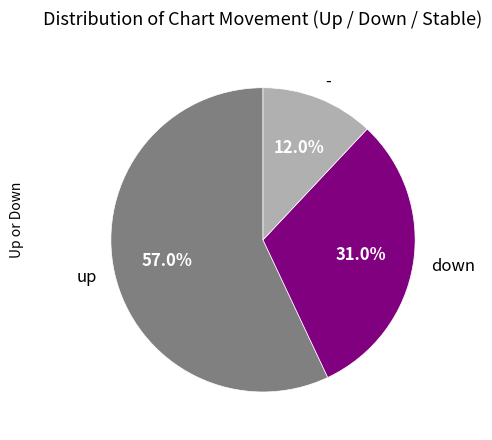

How many slices are in this pie chart?

3